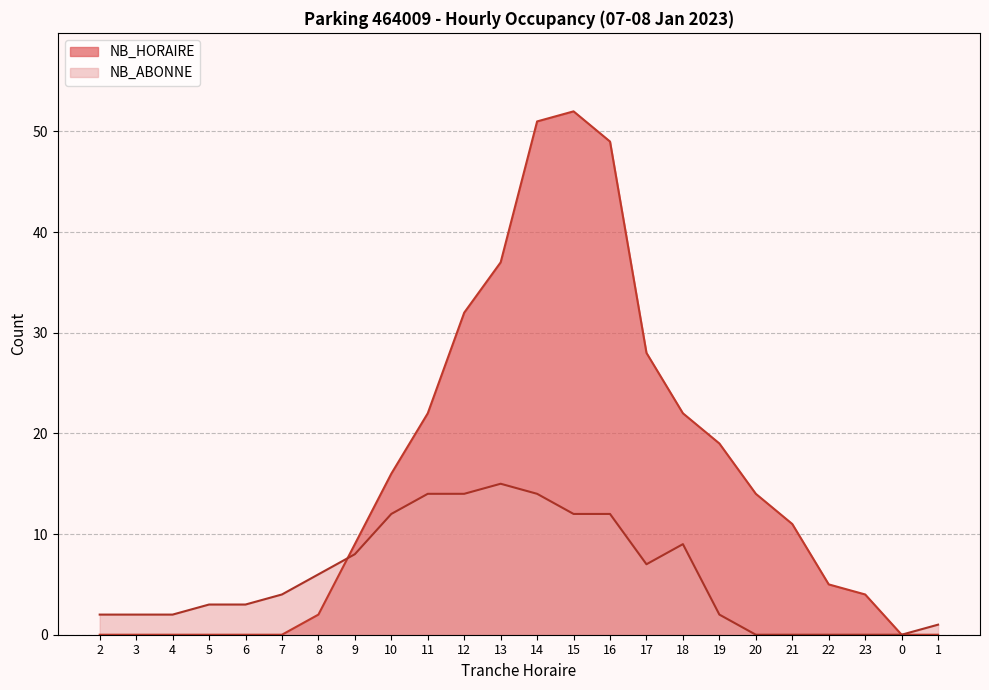

What is the value of the NB_ABONNE point at the 9th from the left?

12